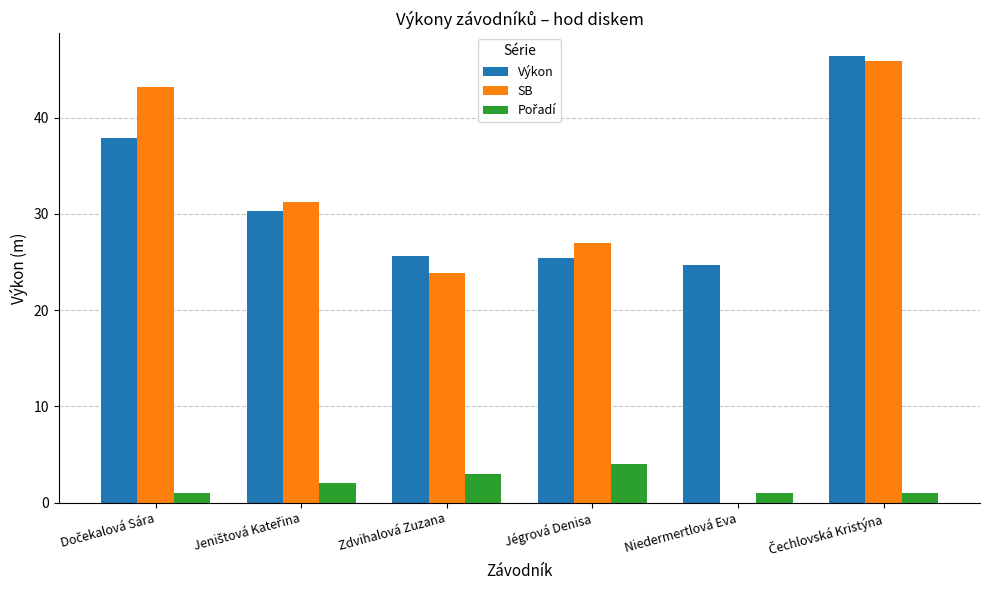

What is the sum of all SB values?

171.1